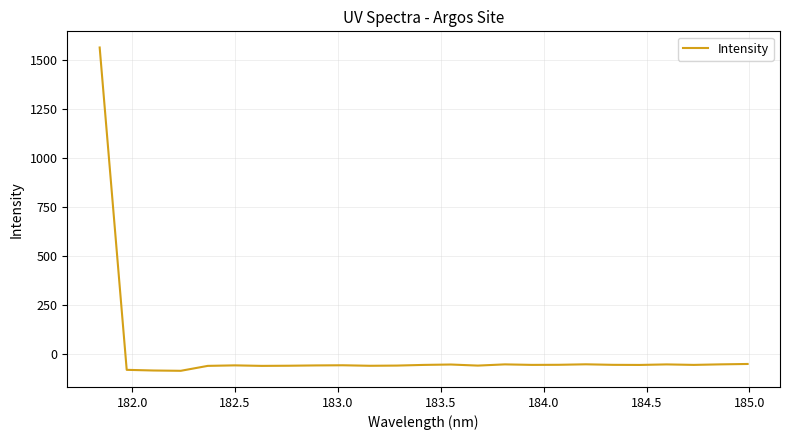

What is the minimum value shown in the chart?

-87.6